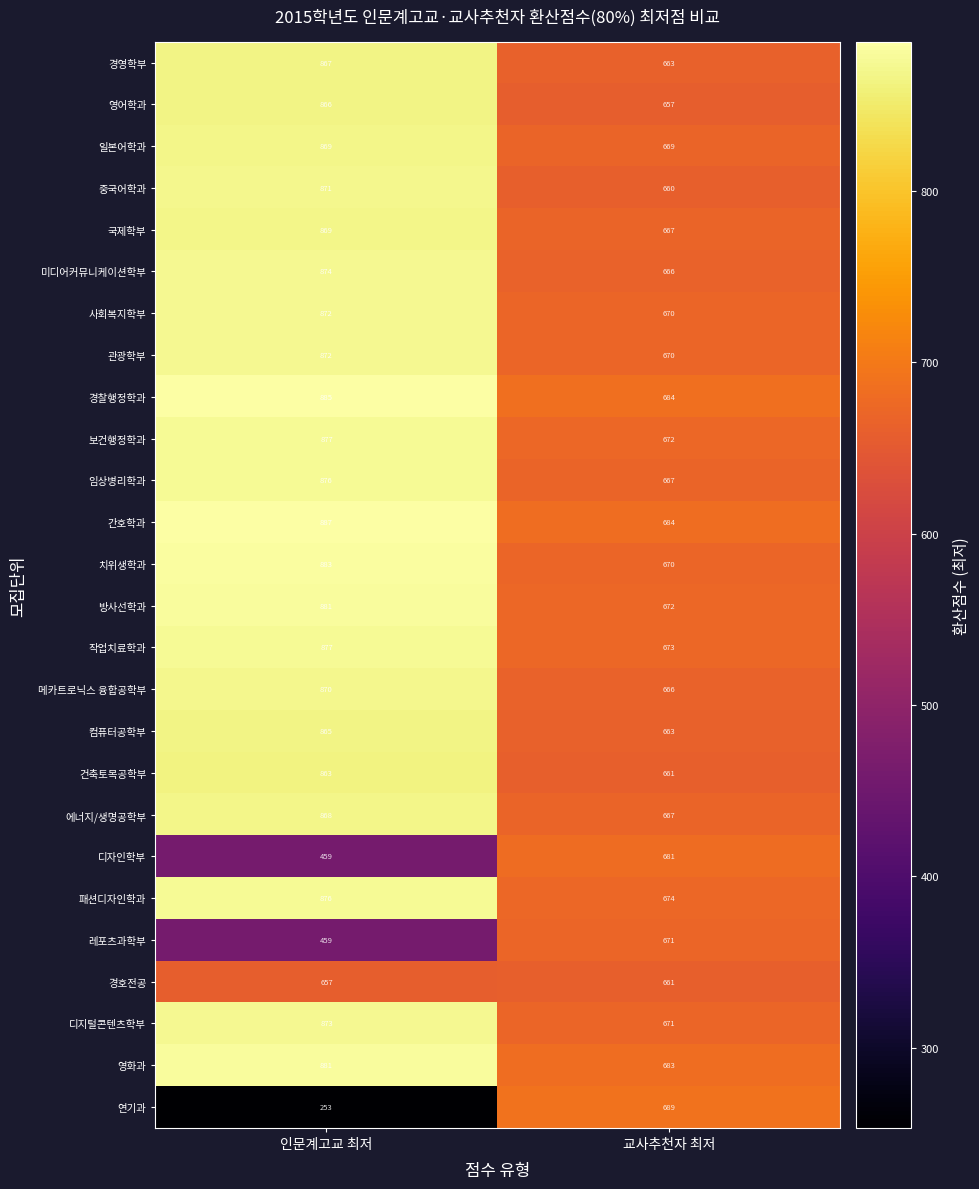

Which series changed the most between 인문계고교 최저 and 교사추천자 최저?

연기과